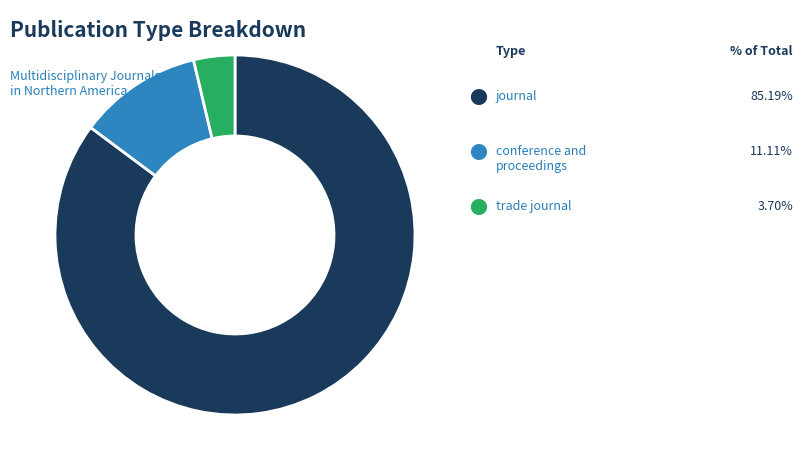

What is the smallest slice in the pie chart?

trade journal